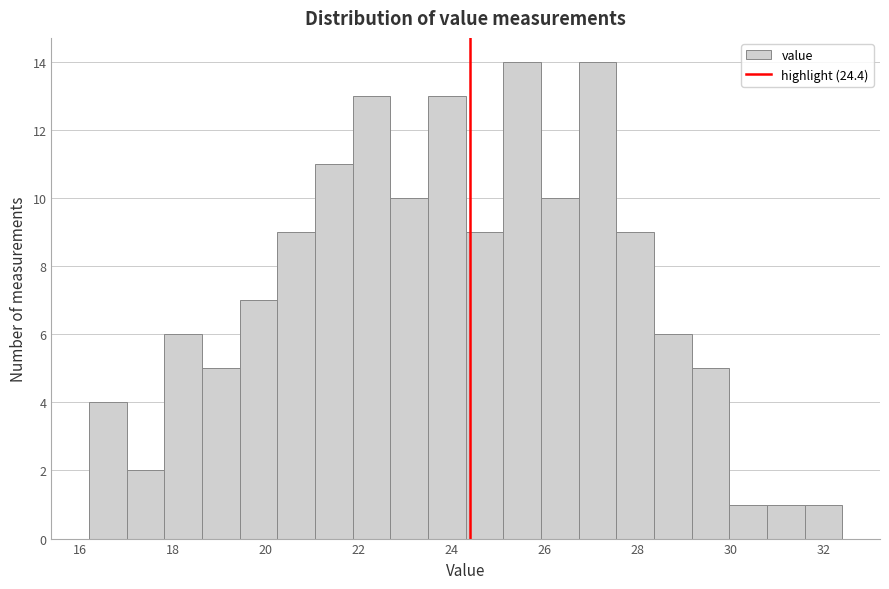

Reading left to right, list every bar in this chart as the range it spans on the x-axis followed by its height. Neither the bar edges nor the heights are printed on the chart, so give them approximately, as read against the axes.

16.2 to 17.0: 4
17.0 to 17.8: 2
17.8 to 18.6: 6
18.6 to 19.4: 5
19.4 to 20.2: 7
20.2 to 21.0: 9
21.0 to 21.8: 11
21.8 to 22.6: 13
22.6 to 23.4: 10
23.4 to 24.4: 13
24.4 to 25.2: 9
25.2 to 26.0: 14
26.0 to 26.8: 10
26.8 to 27.6: 14
27.6 to 28.4: 9
28.4 to 29.2: 6
29.2 to 30.0: 5
30.0 to 30.8: 1
30.8 to 31.6: 1
31.6 to 32.4: 1